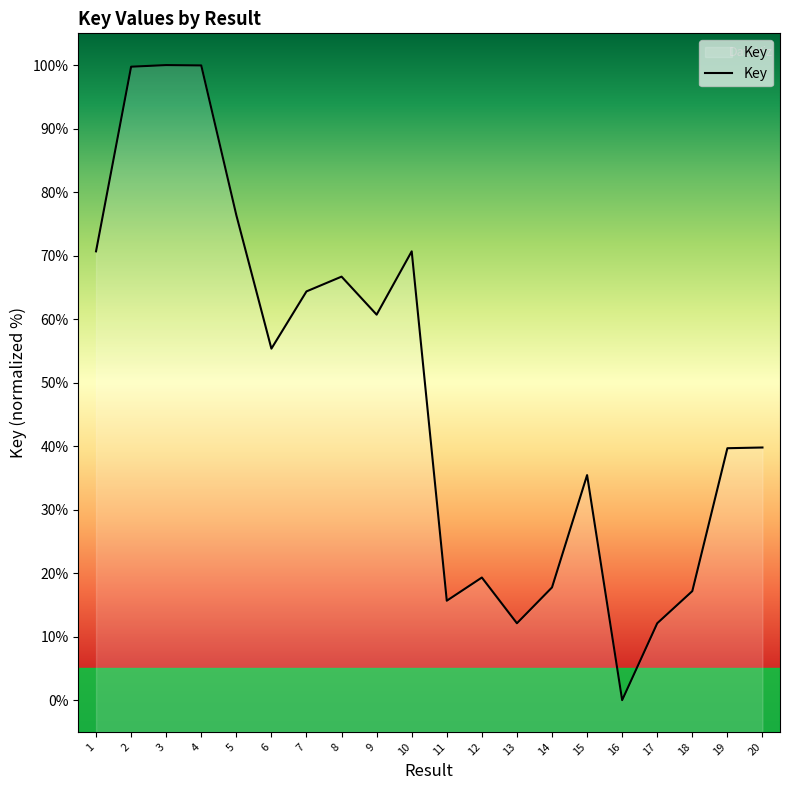

Does the chart display data point markers on the line(s)?

No